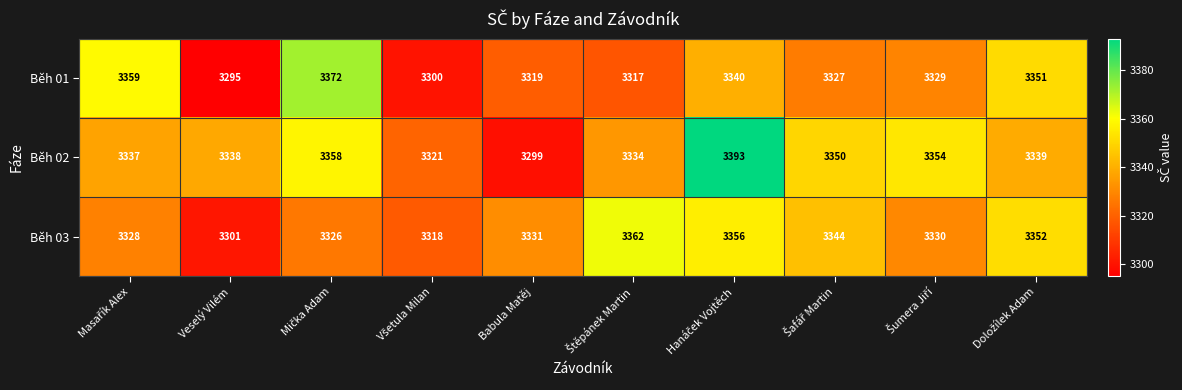

Rank the series at Veselý Vilém from lowest to highest value.

Běh 01, Běh 03, Běh 02